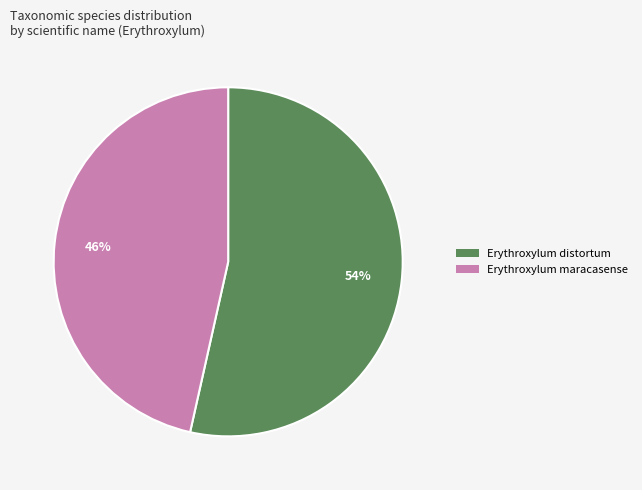

To the nearest percent, what percentage of the pie is Erythroxylum distortum?

54%